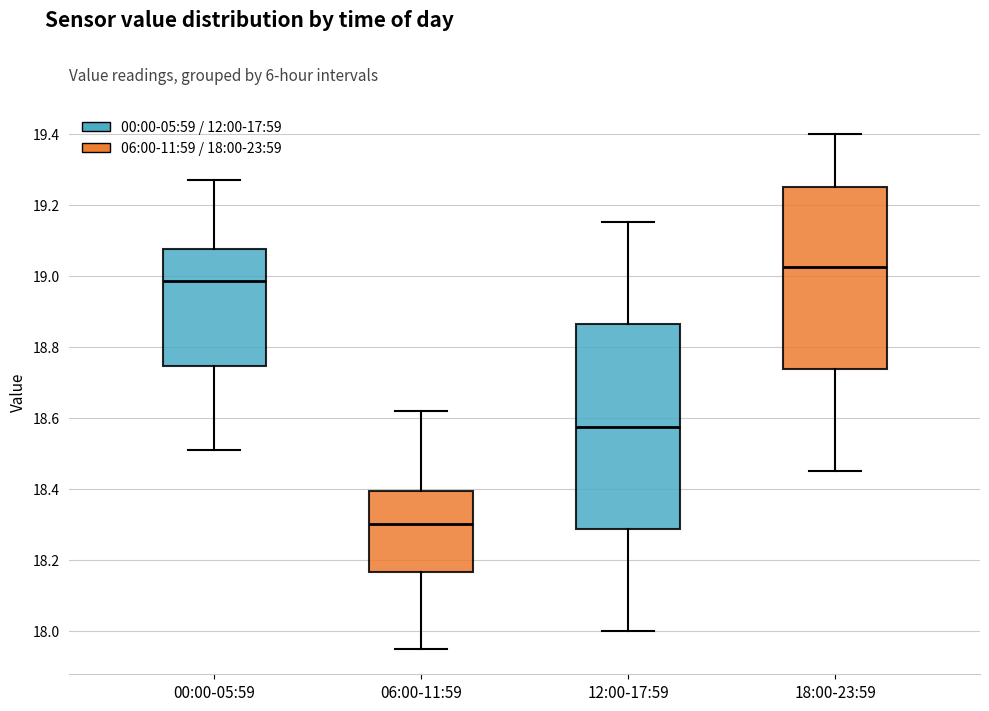

Reading left to right, read every box against the y-axis: the position of its median line, the range the box covers, and the ends of its whiskers. The values are not printed on the chart, so give them approximately, as read against the axis.

00:00-05:59: median 18.98, box 18.74 to 19.08, whiskers 18.52 to 19.28
06:00-11:59: median 18.30, box 18.16 to 18.40, whiskers 17.96 to 18.62
12:00-17:59: median 18.58, box 18.28 to 18.86, whiskers 18.00 to 19.16
18:00-23:59: median 19.02, box 18.74 to 19.26, whiskers 18.46 to 19.40